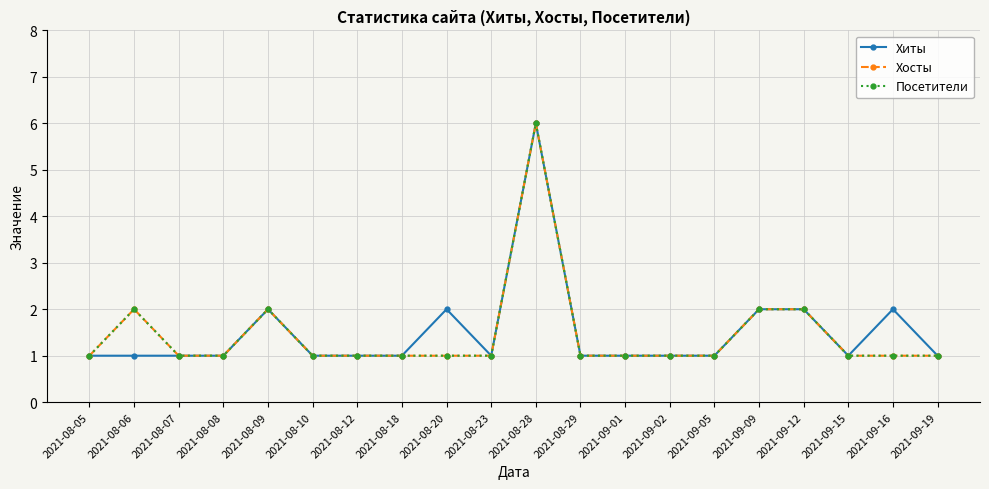

Which series has the largest range (max minus min)?

Хиты